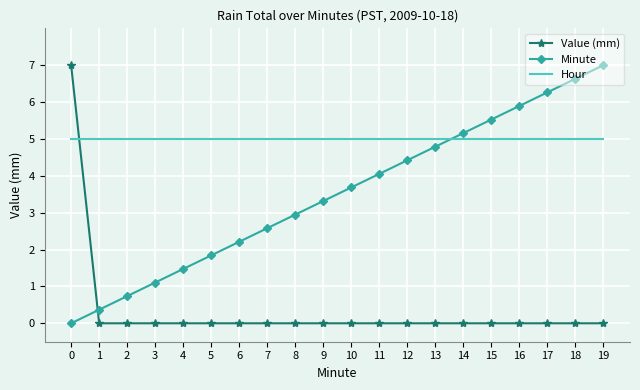

Between which two adjacent categories do Value (mm) and Hour first intersect?

0 and 1